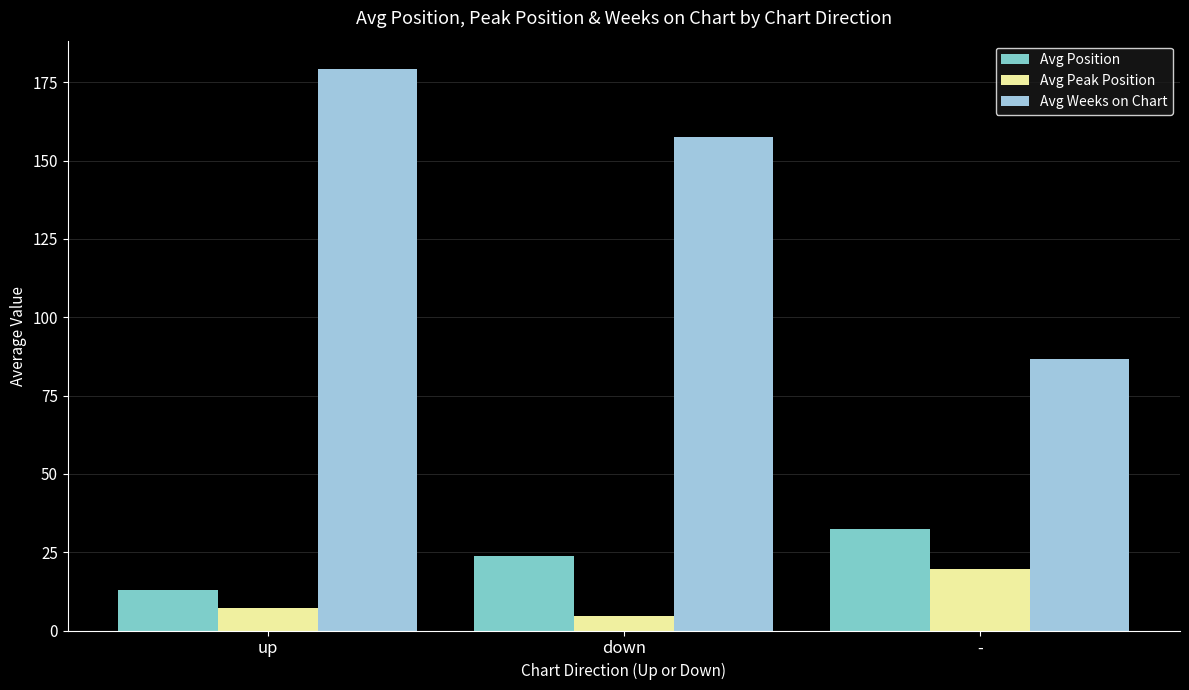

Which label corresponds to the largest value in the chart?

up